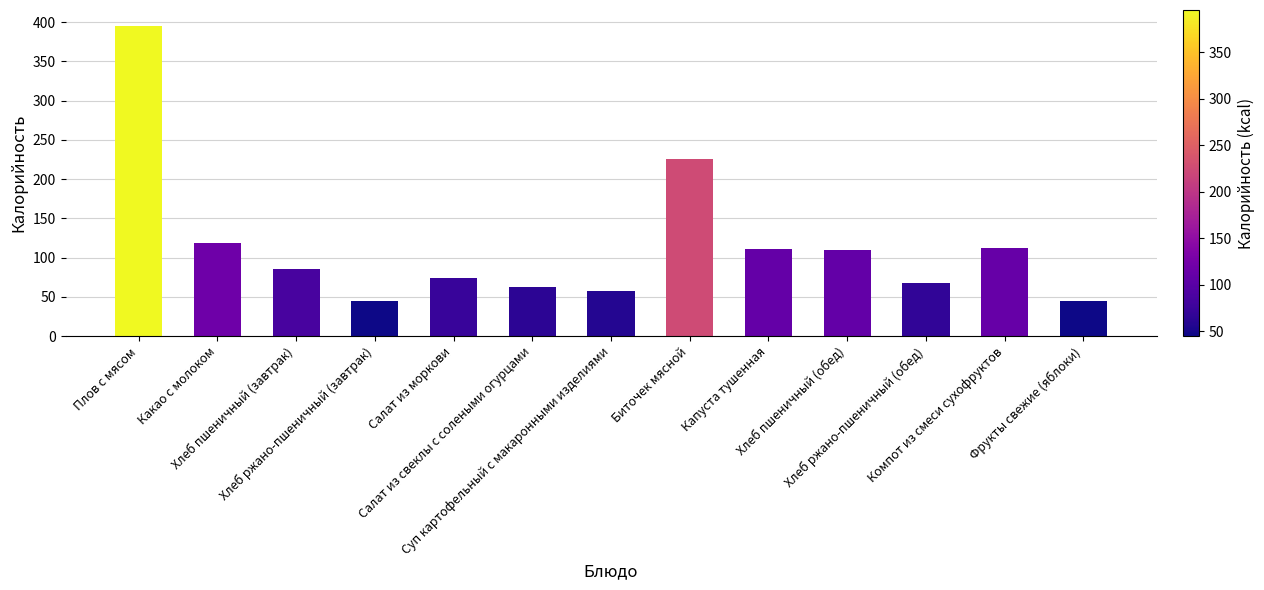

What is the label of the 10th bar from the left?

Хлеб пшеничный (обед)